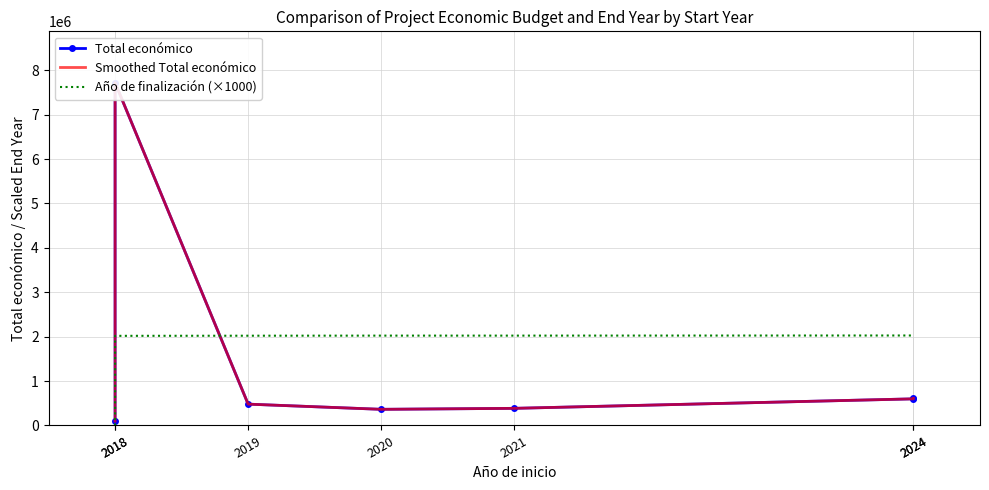

What is the average value of the Año de finalización (×1000) series?

1734000